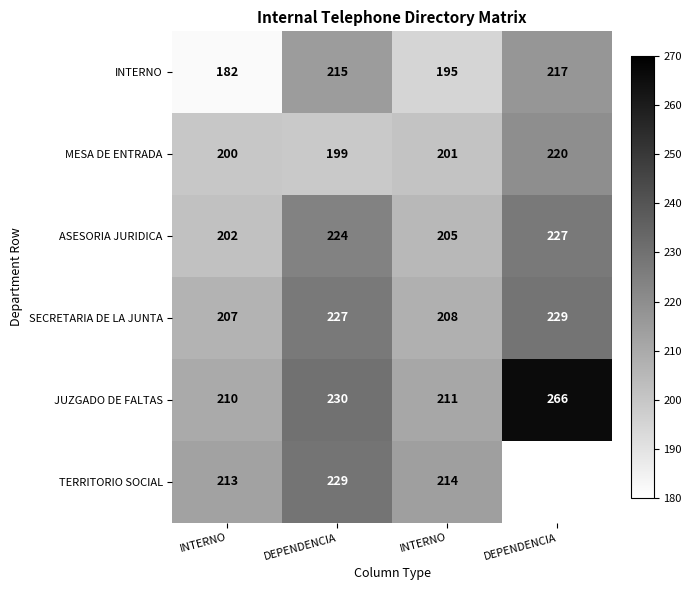

What is the total value across all series at INTERNO?

1214.0